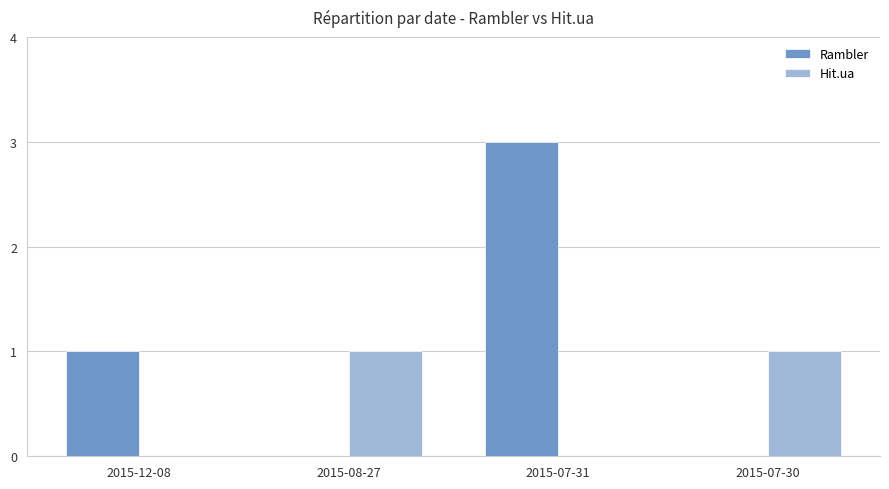

Between 2015-08-27 and 2015-07-31, which series saw the biggest shift?

Rambler